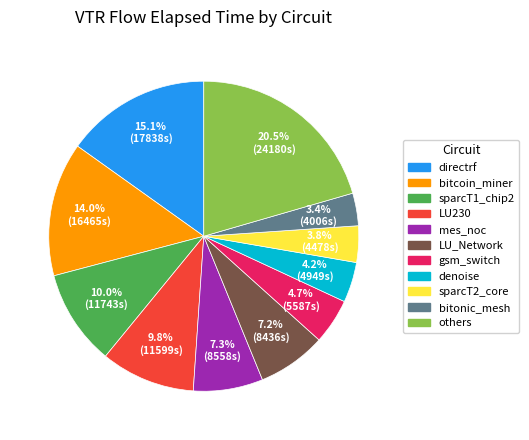

Does any single category account for the majority?

No